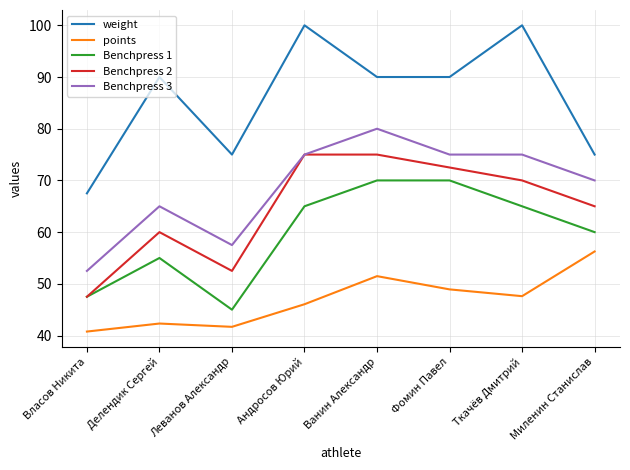

What is the minimum value shown in the chart?

40.8